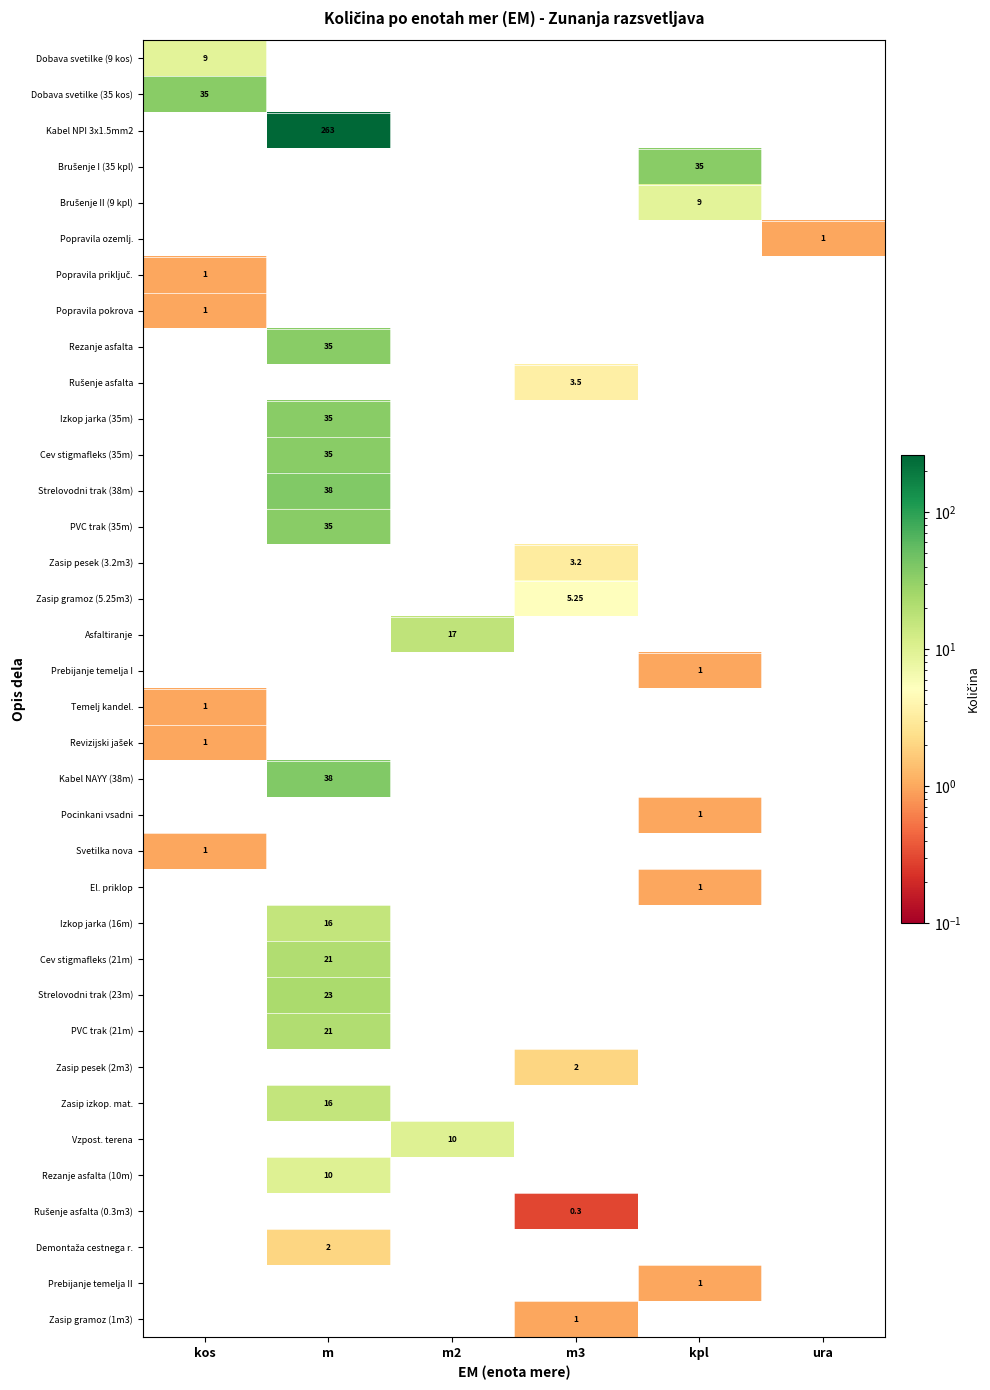

Between kos and m2, which is larger?

m2